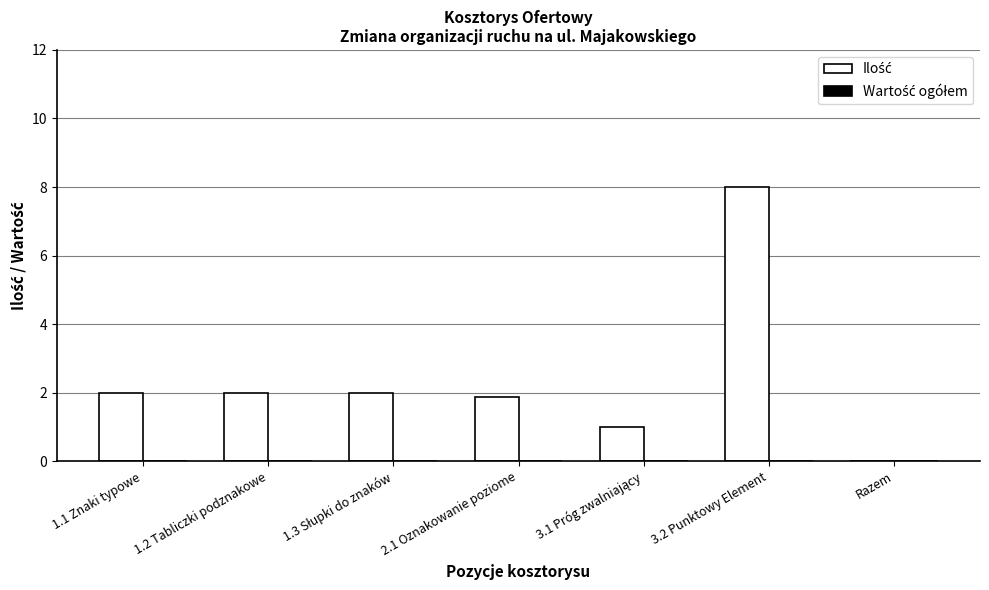

Is it true that the value at 1.1 Znaki typowe is 2.0?

True